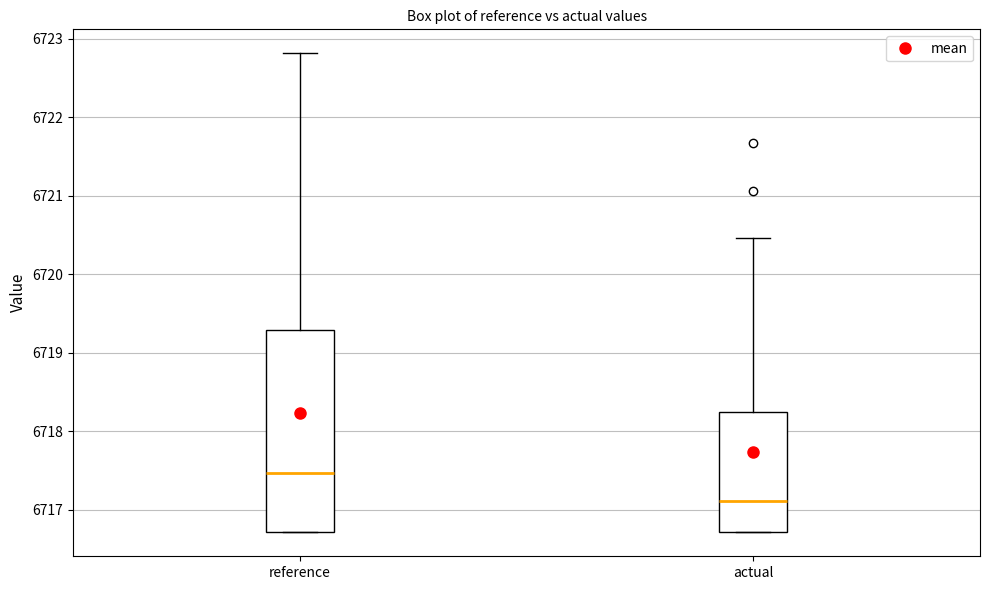

Reading left to right, transcribe this box plot: for each box, give where its median line is, the range the box spans, and where its two whiskers end, as read against the y-axis. The values are not printed on the chart, so give them approximately, as read against the axis.

reference: median 6717.5, box 6716.7 to 6719.3, whiskers 6716.7 to 6722.8
actual: median 6717.1, box 6716.7 to 6718.2, whiskers 6716.7 to 6720.5